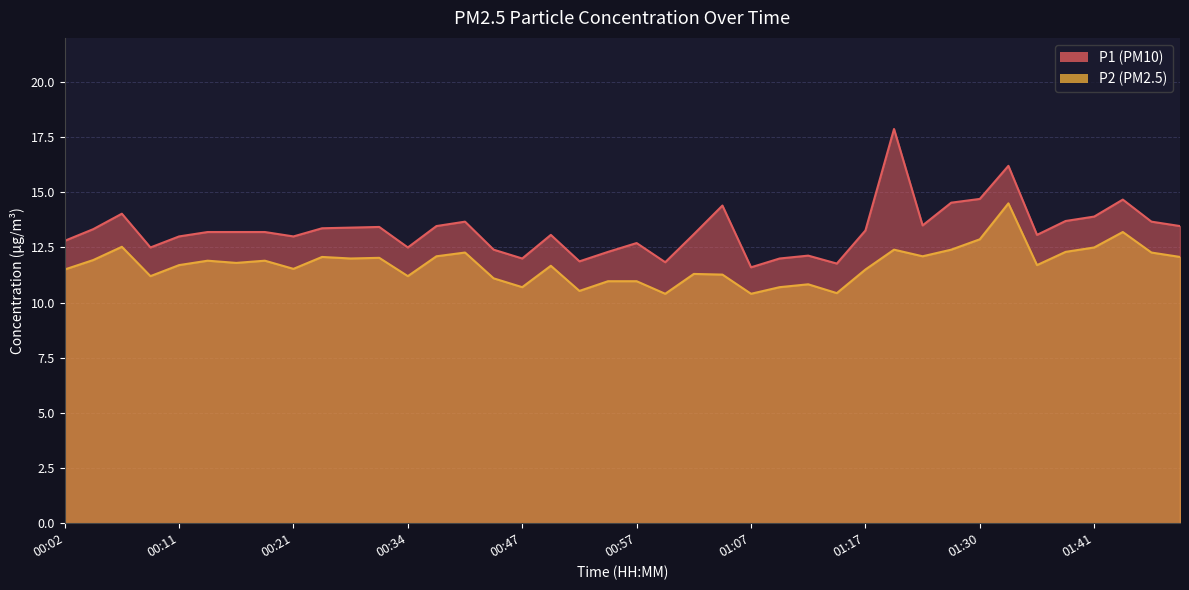

The P1 series shows 21.9 at 00:34. True or false?

False